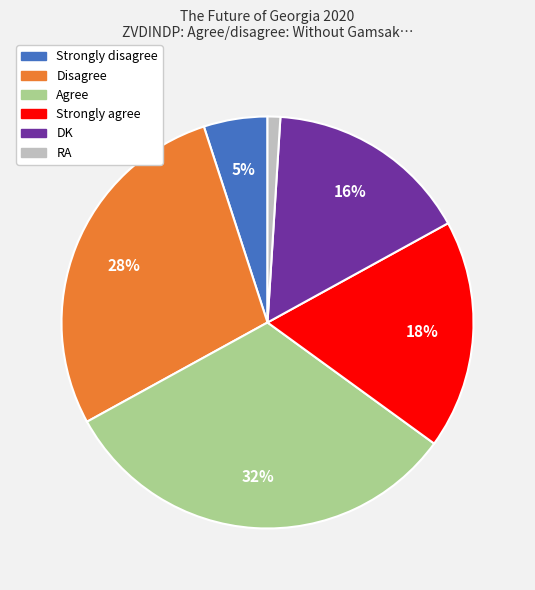

Between Disagree and Agree, which is larger?

Agree